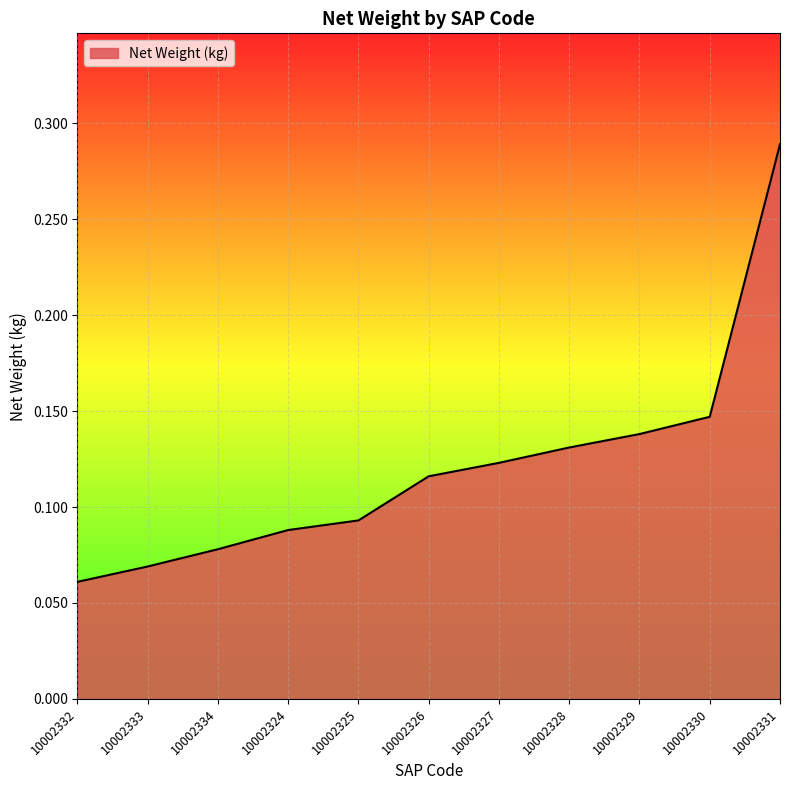

Which label corresponds to the largest value in the chart?

10002331